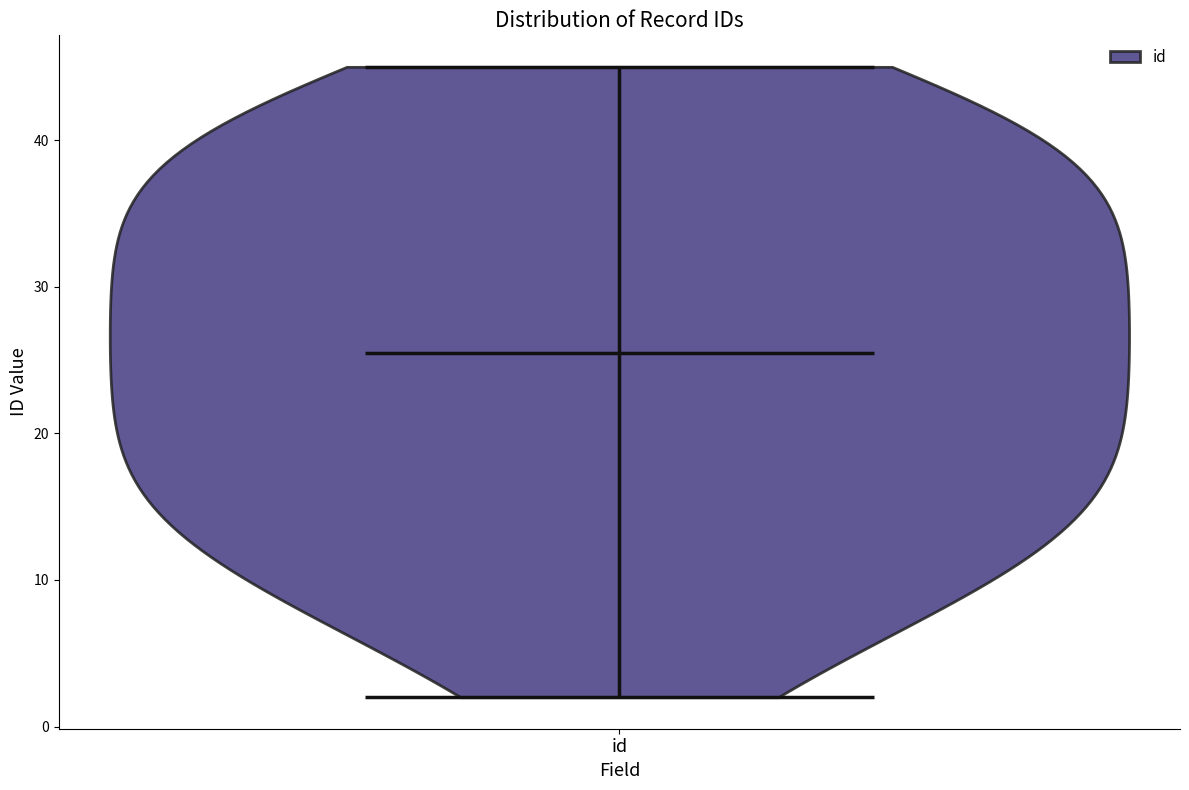

What is the lowest point the violin for id reaches on the y-axis? The values are not printed on the chart, so give them approximately, as read against the axis.

2